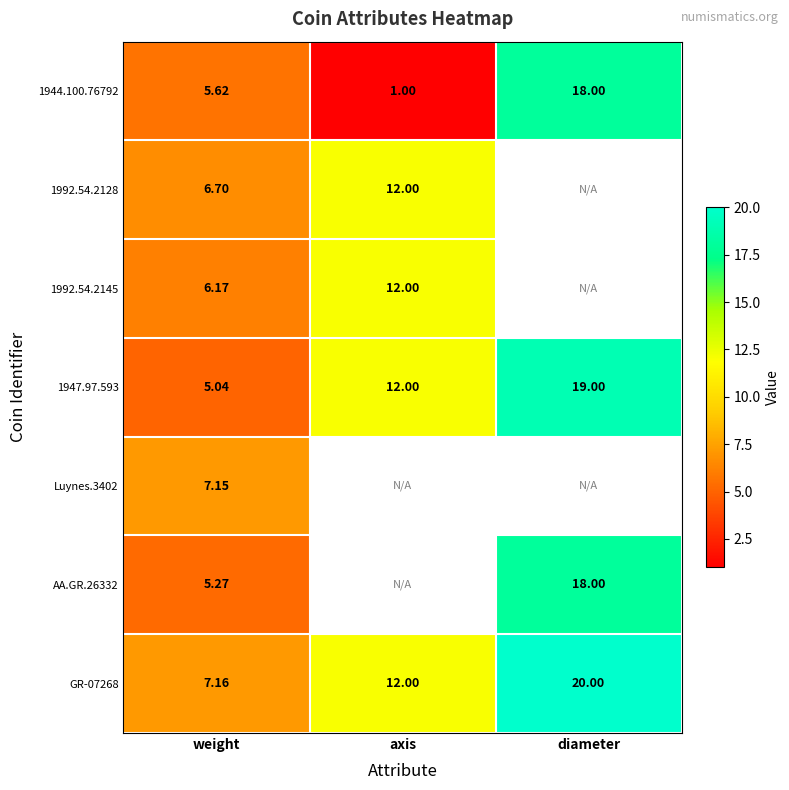

Is the value of 1947.97.593 at diameter greater than the value of GR-07268 at diameter?

No